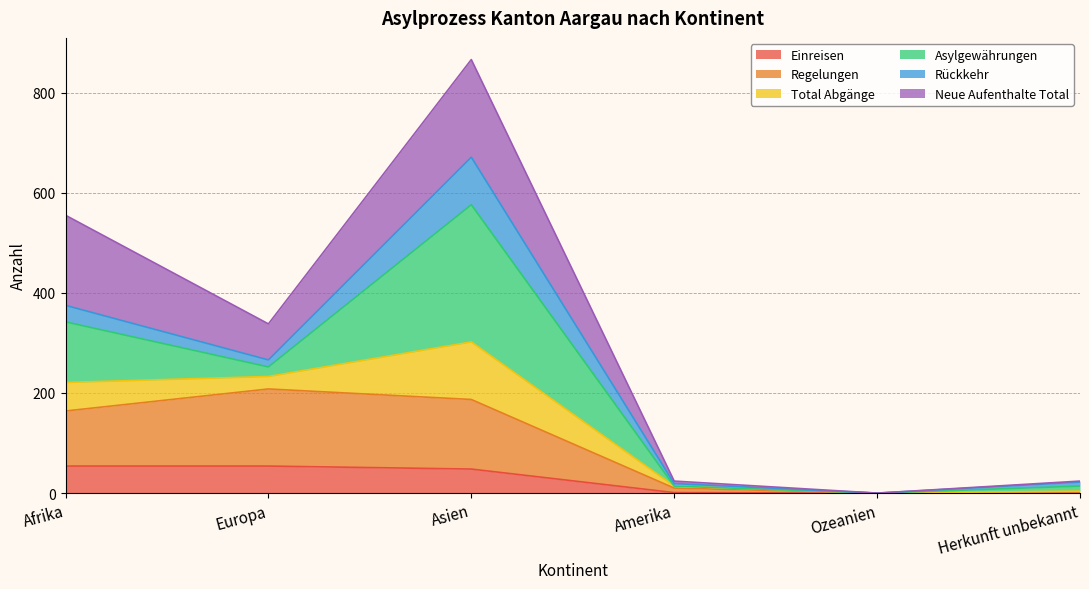

What is the highest value of the Einreisen series?

54